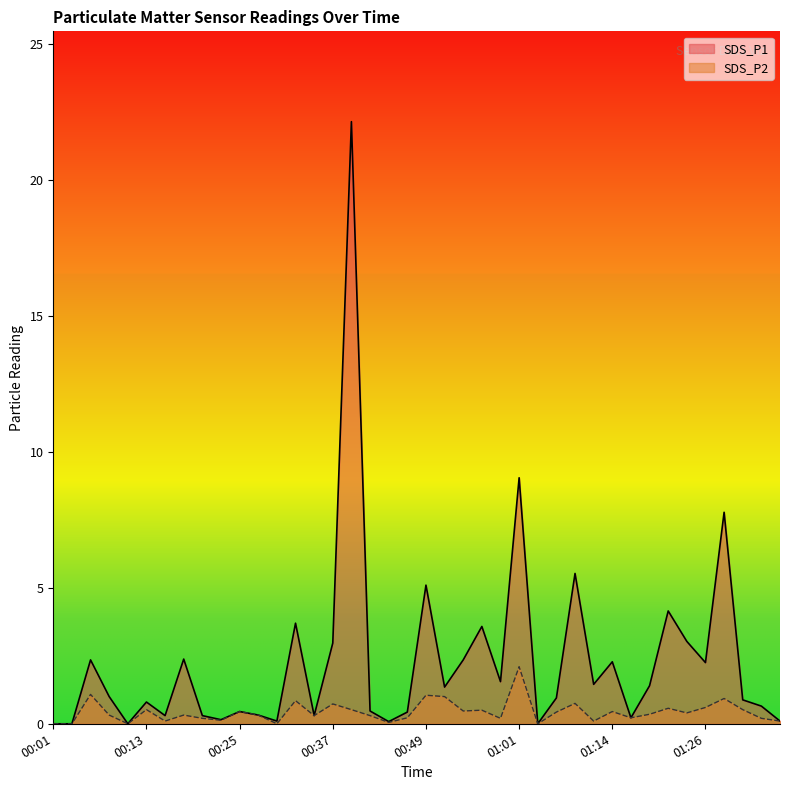

Reading left to right, transcribe all the data shown in this chart.

SDS_P1: 00:01=0.0	00:03=0.0	00:05=2.4	00:08=1.0	00:10=0.0	00:13=0.8	00:15=0.3	00:18=2.4	00:20=0.3	00:22=0.1	00:25=0.5	00:27=0.3	00:30=0.1	00:32=3.7	00:35=0.3	00:37=3.0	00:39=22.1	00:42=0.5	00:44=0.1	00:47=0.4	00:49=5.1	00:52=1.4	00:54=2.4	00:57=3.6	00:59=1.6	01:01=9.1	01:04=0.0	01:06=0.9	01:09=5.5	01:11=1.4	01:14=2.3	01:16=0.2	01:18=1.4	01:21=4.2	01:23=3.0	01:26=2.2	01:28=7.8	01:31=0.9	01:33=0.7	01:36=0.1
SDS_P2: 00:01=0.0	00:03=0.0	00:05=1.1	00:08=0.3	00:10=0.0	00:13=0.5	00:15=0.1	00:18=0.3	00:20=0.2	00:22=0.1	00:25=0.5	00:27=0.3	00:30=0.0	00:32=0.8	00:35=0.3	00:37=0.7	00:39=0.5	00:42=0.3	00:44=0.1	00:47=0.2	00:49=1.1	00:52=1.0	00:54=0.5	00:57=0.5	00:59=0.2	01:01=2.1	01:04=0.0	01:06=0.4	01:09=0.8	01:11=0.1	01:14=0.5	01:16=0.2	01:18=0.3	01:21=0.6	01:23=0.4	01:26=0.6	01:28=0.9	01:31=0.5	01:33=0.2	01:36=0.1